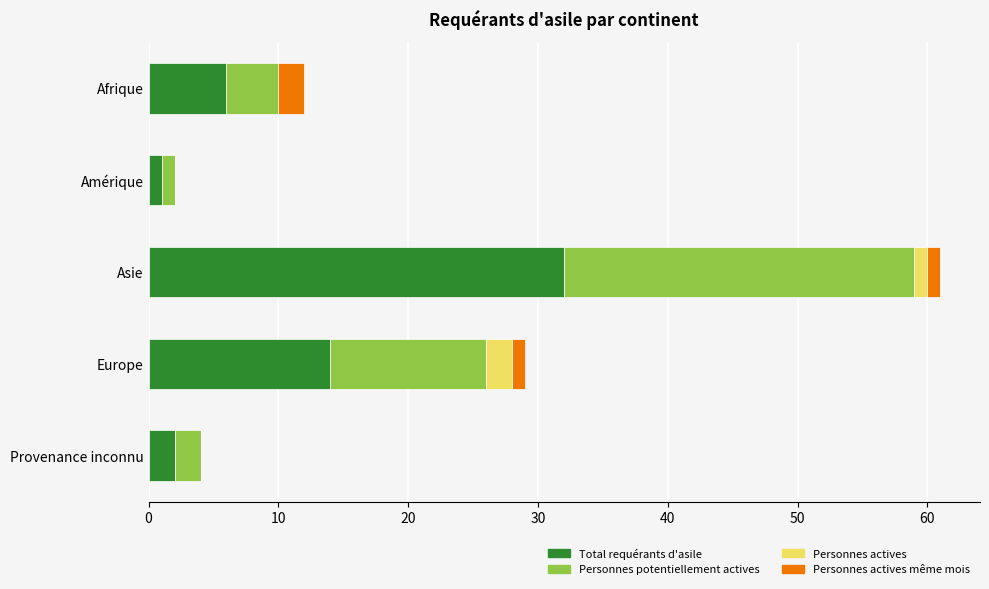

What are all the series names shown in the legend?

Total requérants d'asile, Personnes potentiellement actives, Personnes actives, Personnes actives même mois